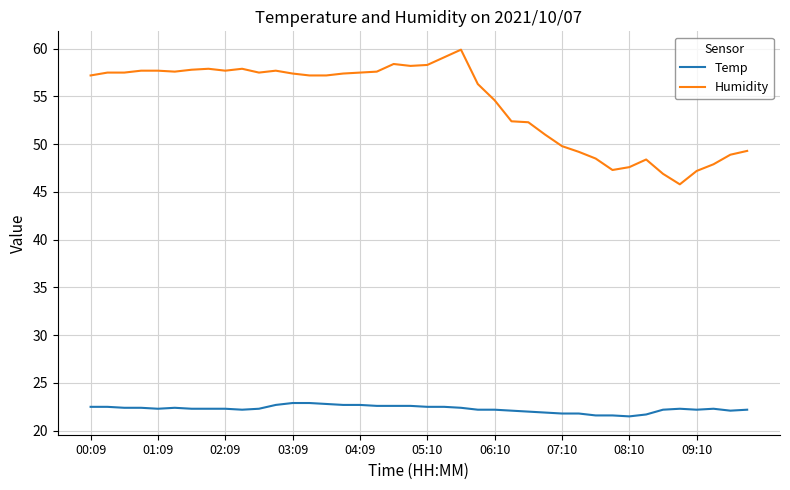

Rank the series by their average value, from highest to lowest.

Humidity, Temp